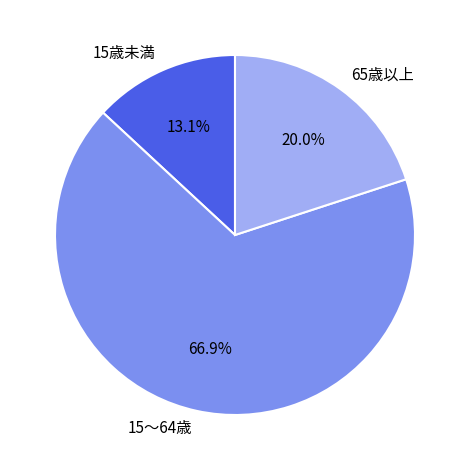

The 15～64歳 slice represents 57% of the pie. True or false?

False